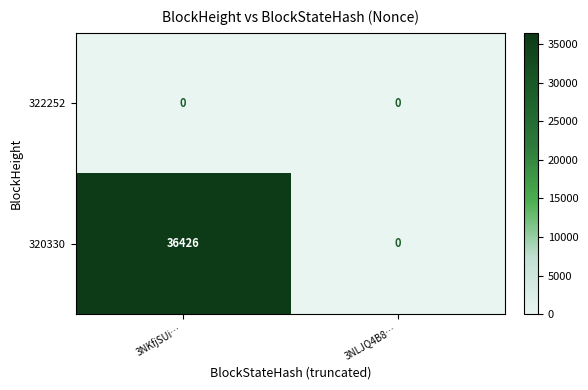

Rank the series by their average value, from highest to lowest.

320330, 322252